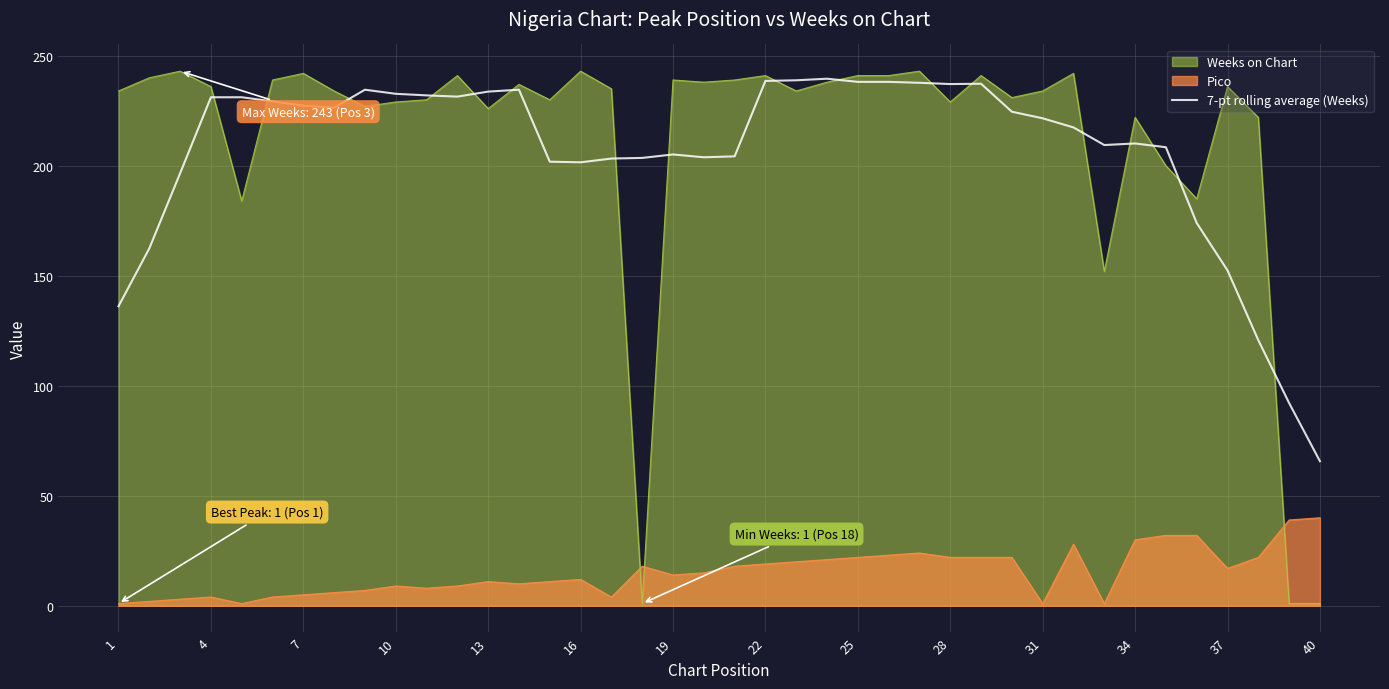

How many lines are shown in the chart?

3